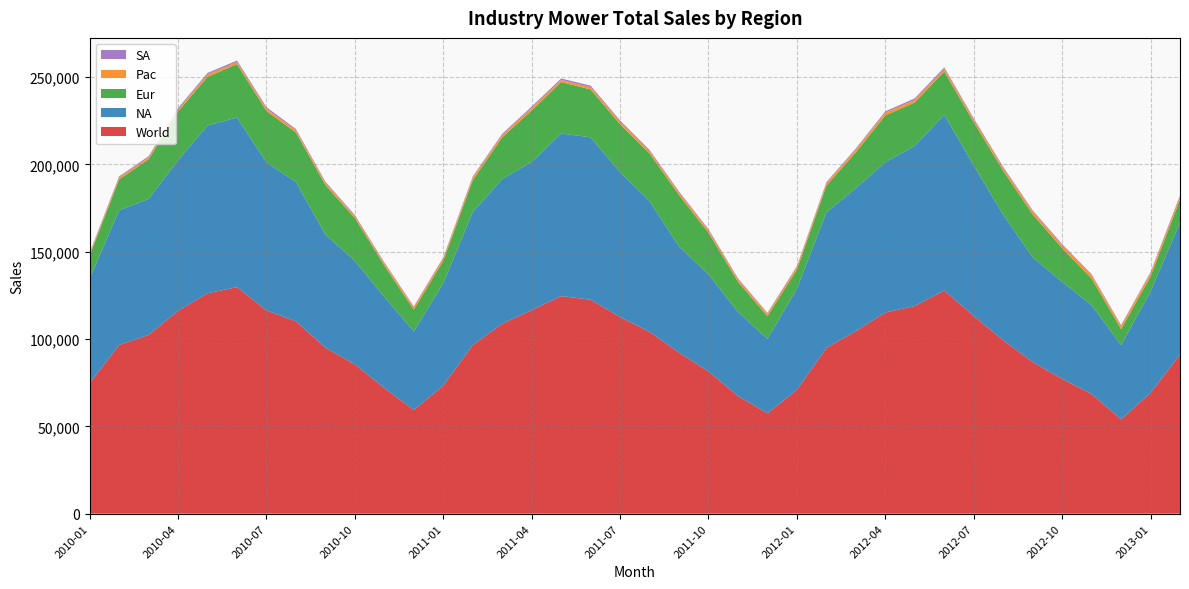

Reading right to left, list all the values displayed in this chart.

World: 2013-02=91182.2	2013-01=69134.9	2012-12=53981.7	2012-11=68558.4	2012-10=77192.7	2012-09=86863.3	2012-08=99325.1	2012-07=113215.6	2012-06=127801.1	2012-05=118949.2	2012-04=115211.1	2012-03=104582.6	2012-02=94916.9	2012-01=70892.2	2011-12=57489.3	2011-11=67385.8	2011-10=81470.3	2011-09=92240.5	2011-08=104164.4	2011-07=112594.3	2011-06=122585.0	2011-05=124625.4	2011-04=116584.5	2011-03=108790.6	2011-02=96544.8	2011-01=73401.2	2010-12=59349.1	2010-11=71971.6	2010-10=85499.8	2010-09=95064.9	2010-08=110140.9	2010-07=116409.4	2010-06=129767.7	2010-05=126210.1	2010-04=116171.5	2010-03=102369.1	2010-02=96585.3	2010-01=74662.3
NA: 2013-02=75566.0	2013-01=58095.2	2012-12=42596.2	2012-11=50857.1	2012-10=55566.0	2012-09=60000.0	2012-08=71886.8	2012-07=86190.5	2012-06=100679.6	2012-05=91775.7	2012-04=86095.2	2012-03=81844.7	2012-02=77647.1	2012-01=57884.6	2011-12=42647.1	2011-11=48155.3	2011-10=55619.1	2011-09=60769.2	2011-08=74854.4	2011-07=83047.6	2011-06=93000.0	2011-05=93100.0	2011-04=84903.9	2011-03=82871.3	2011-02=76200.0	2011-01=58627.4	2010-12=45048.5	2010-11=52156.9	2010-10=59306.9	2010-09=64800.0	2010-08=79803.9	2010-07=84757.3	2010-06=97142.9	2010-05=96116.5	2010-04=86190.5	2010-03=77884.6	2010-02=77184.5	2010-01=60000.0
Eur: 2013-02=13157.9	2013-01=8571.4	2012-12=9107.1	2012-11=15272.7	2012-10=19285.7	2012-09=24545.5	2012-08=25178.6	2012-07=24827.6	2012-06=24736.8	2012-05=24827.6	2012-04=26785.7	2012-03=20555.6	2012-02=15272.7	2012-01=10961.5	2011-12=12941.2	2011-11=17307.7	2011-10=23773.6	2011-09=29444.4	2011-08=27321.4	2011-07=27368.4	2011-06=27413.8	2011-05=29464.3	2011-04=29454.5	2011-03=23888.9	2011-02=18214.3	2011-01=12777.8	2010-12=12452.8	2010-11=18000.0	2010-10=24444.4	2010-09=28392.9	2010-08=28363.6	2010-07=29444.4	2010-06=30566.0	2010-05=27894.7	2010-04=27966.1	2010-03=22758.6	2010-02=17678.6	2010-01=13090.9
Pac: 2013-02=1844.7	2013-01=1886.8	2012-12=1730.8	2012-11=1809.5	2012-10=1698.1	2012-09=1666.7	2012-08=1545.5	2012-07=1441.4	2012-06=1559.6	2012-05=1467.9	2012-04=1574.1	2012-03=1523.8	2012-02=1401.9	2012-01=1509.4	2011-12=1388.9	2011-11=1351.3	2011-10=1467.9	2011-09=1401.9	2011-08=1296.3	2011-07=1415.1	2011-06=1333.3	2011-05=1215.0	2011-04=1442.3	2011-03=1372.5	2011-02=1515.2	2011-01=1443.3	2010-12=1386.1	2010-11=1262.1	2010-10=1153.8	2010-09=1215.0	2010-08=1238.1	2010-07=1359.2	2010-06=1176.5	2010-05=1313.1	2010-04=1237.1	2010-03=1068.0	2010-02=1111.1	2010-01=1045.0
SA: 2013-02=613.6	2013-01=581.4	2012-12=547.6	2012-11=619.0	2012-10=642.9	2012-09=651.2	2012-08=714.3	2012-07=756.1	2012-06=825.0	2012-05=878.0	2012-04=756.1	2012-03=658.5	2012-02=595.2	2012-01=536.6	2011-12=512.2	2011-11=571.4	2011-10=609.8	2011-09=625.0	2011-08=694.0	2011-07=763.2	2011-06=837.8	2011-05=846.1	2011-04=783.8	2011-03=657.9	2011-02=615.4	2011-01=552.6	2010-12=461.5	2010-11=552.6	2010-10=594.6	2010-09=657.1	2010-08=735.3	2010-07=848.5	2010-06=882.4	2010-05=885.7	2010-04=777.8	2010-03=657.9	2010-02=611.1	2010-01=571.4